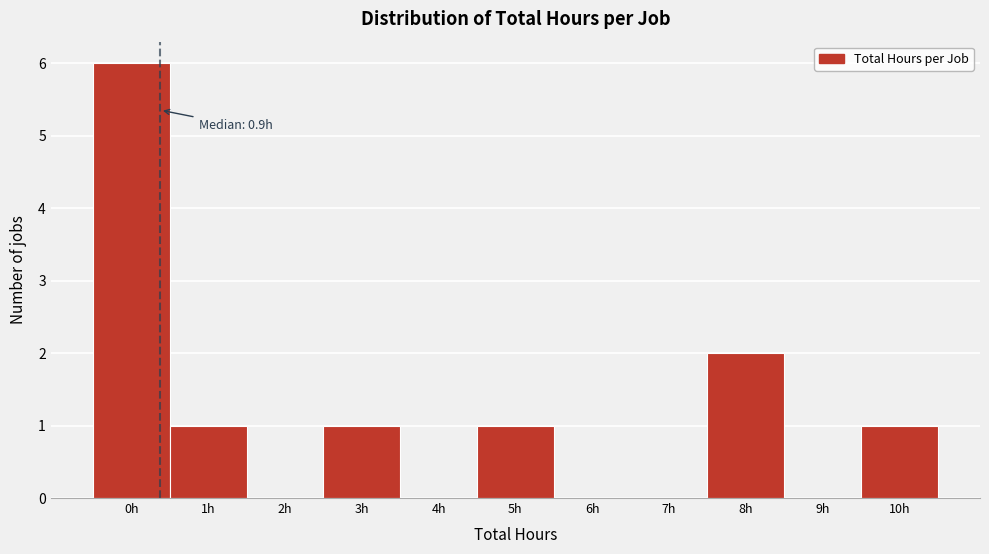

Reading left to right, what are all the values shown in this chart?

0h=6	1h=1	2h=0	3h=1	4h=0	5h=1	6h=0	7h=0	8h=2	9h=0	10h=1